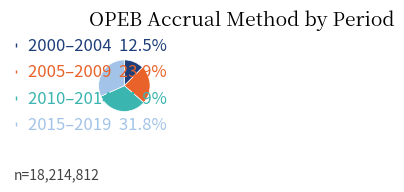

Does any single category account for the majority?

No